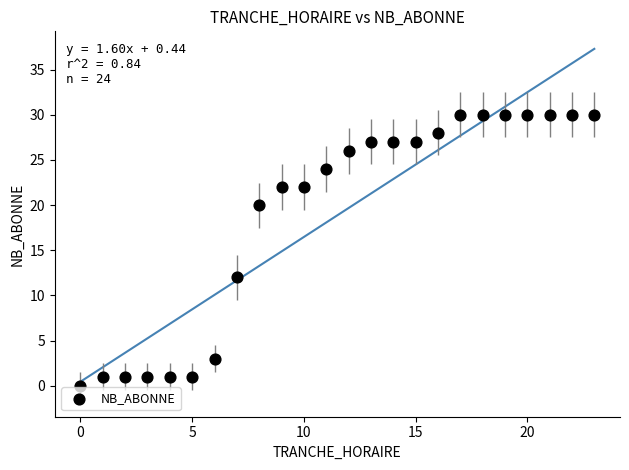

What Y value in the scatter plot is closest to 15?

12